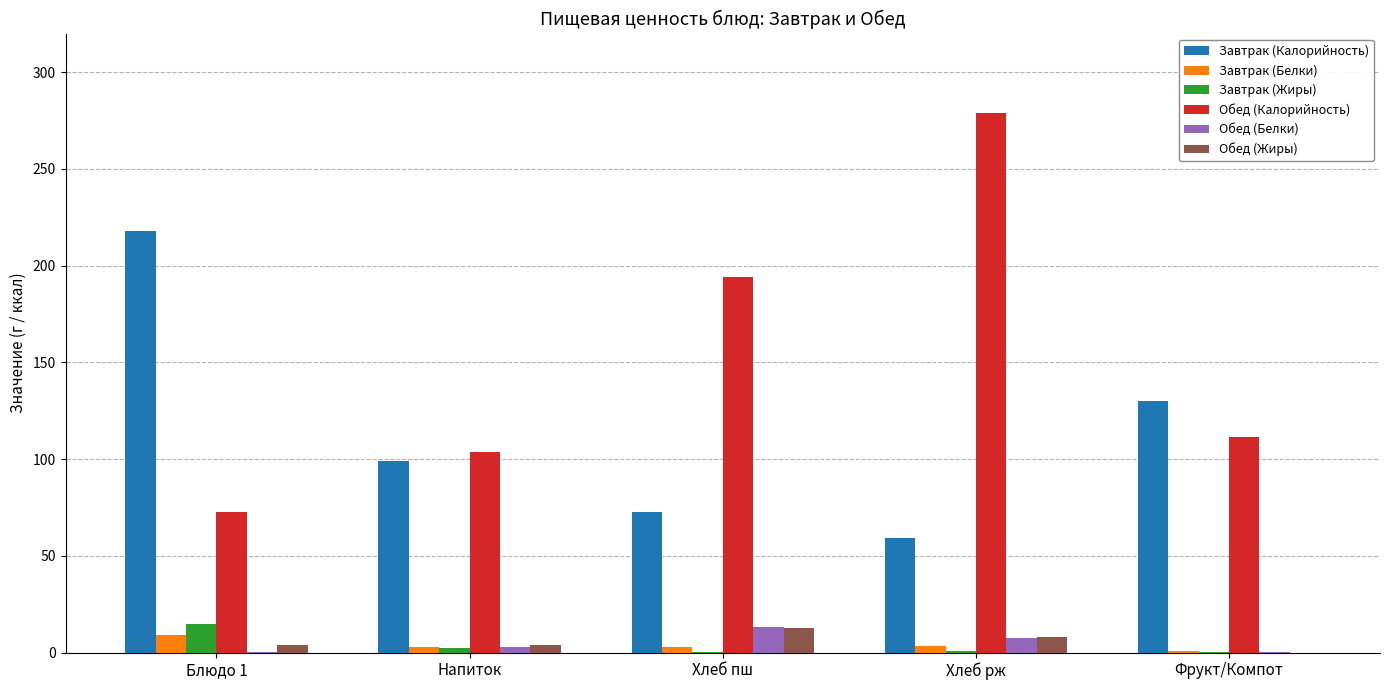

Is the value of Завтрак (Белки) at Хлеб рж greater than the value of Обед (Калорийность) at Хлеб рж?

No